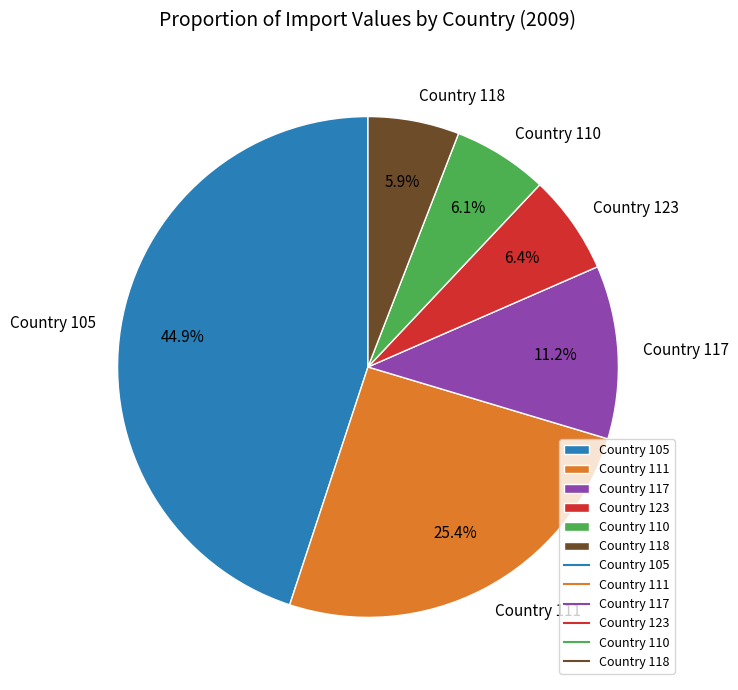

What percentage is NOT represented by Country 111?

74.6%